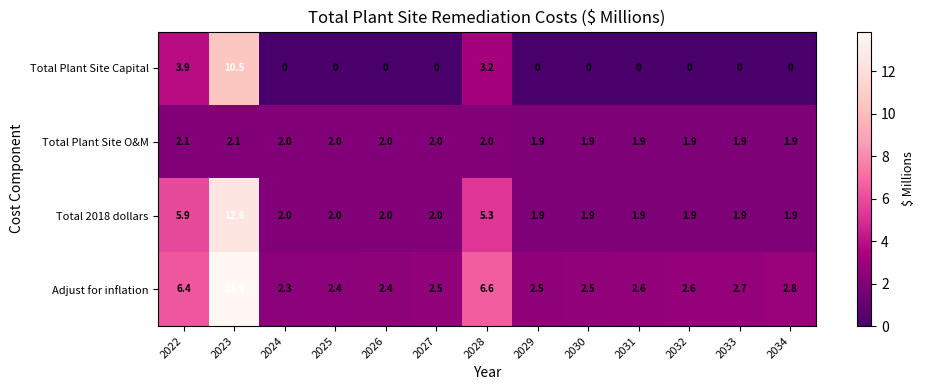

What is the difference between the maximum and minimum values in the Total Plant Site Capital series?

10.5